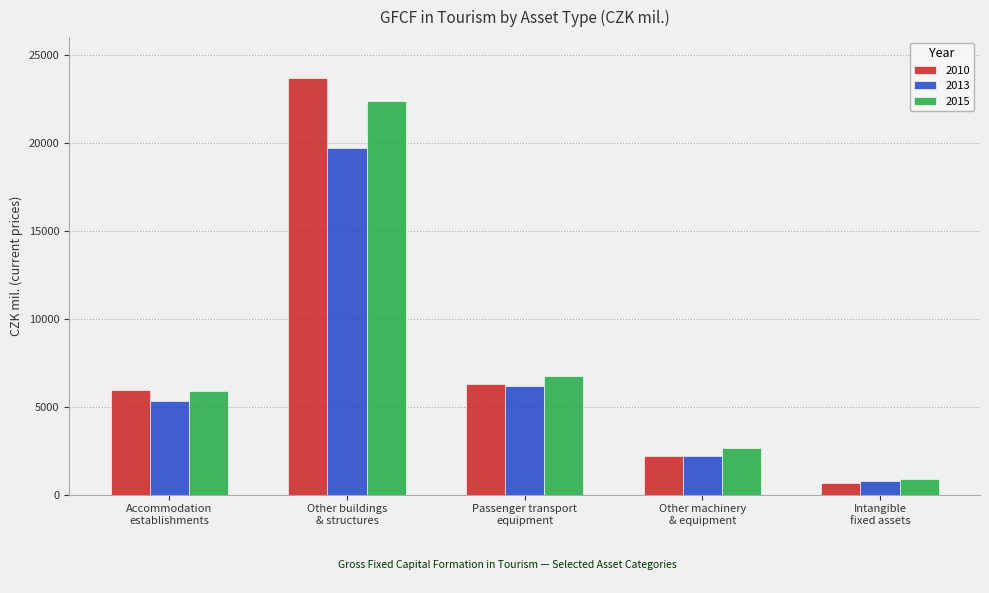

How many categories are shown in the chart?

5